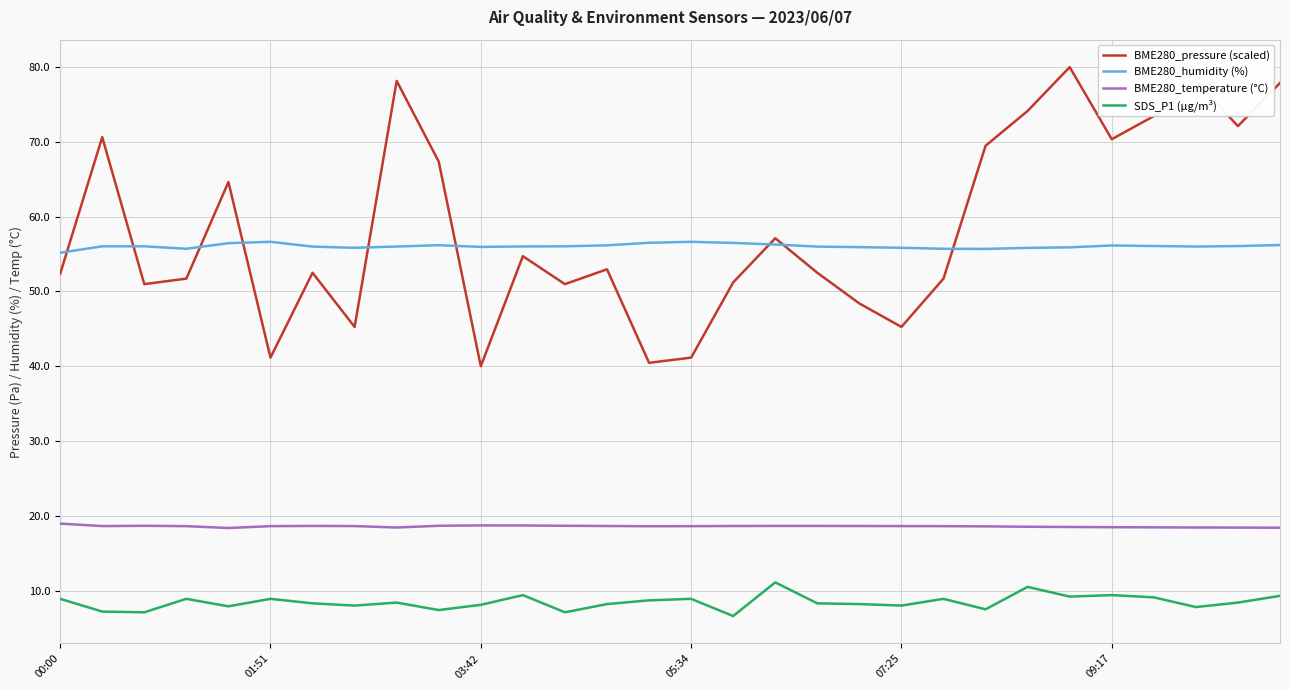

True or false: BME280_temperature (°C) and SDS_P1 (µg/m³) cross at least once.

False